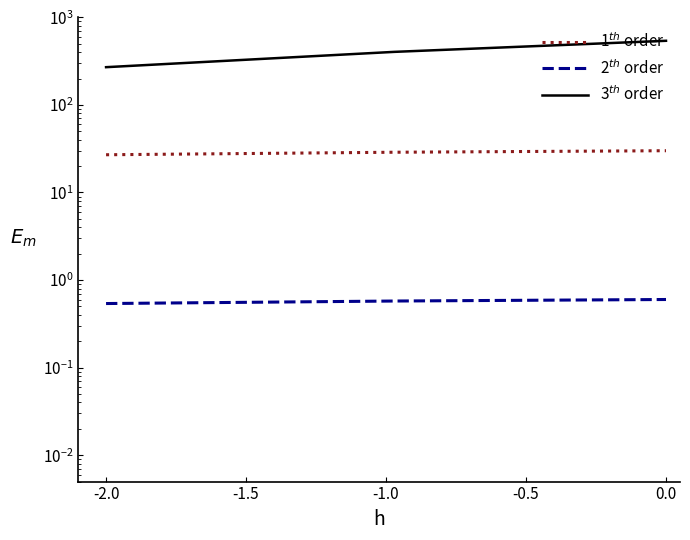

How many lines are shown in the chart?

3